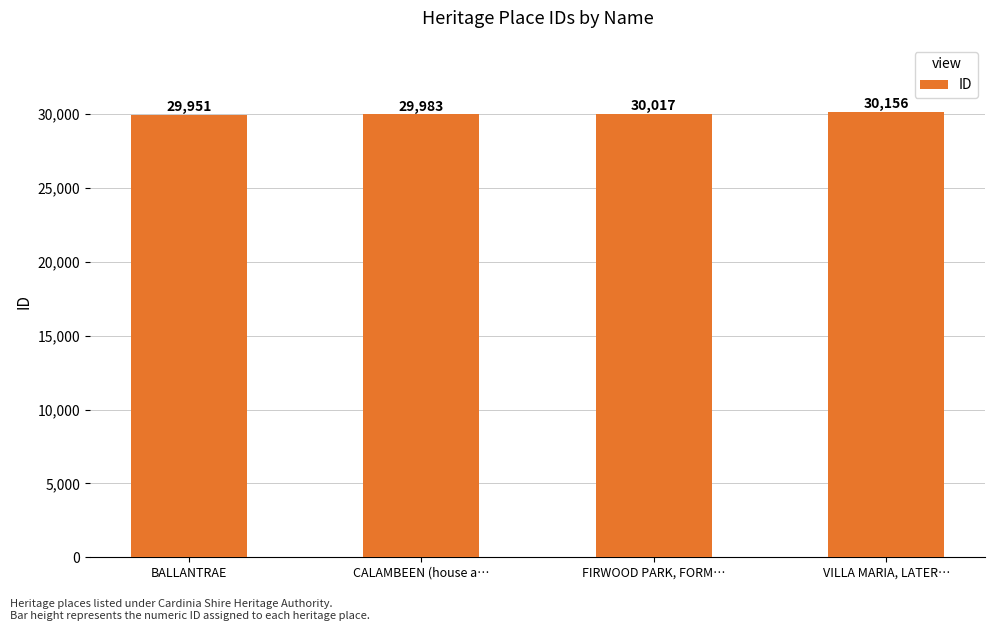

Is it true that the value at CALAMBEEN (house a… is 41970?

False